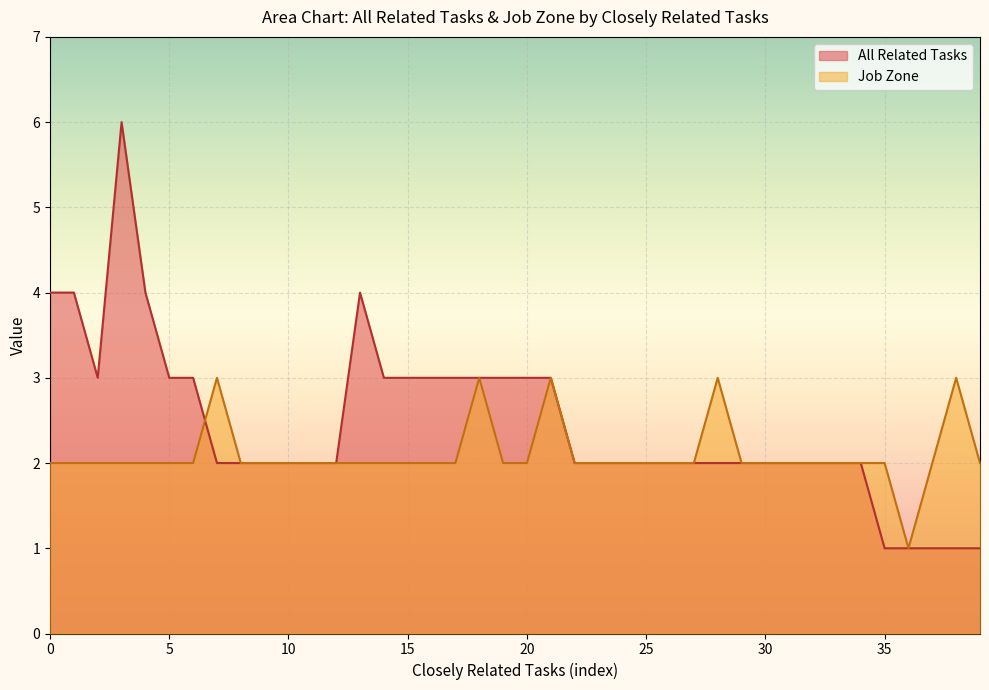

Which series has the widest spread of values?

All Related Tasks